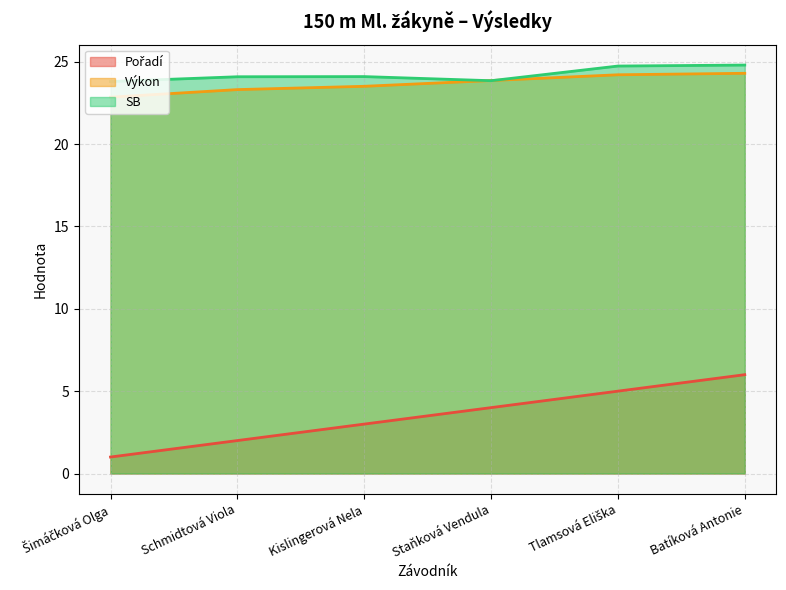

What are all the series names shown in the legend?

Pořadí, Výkon, SB